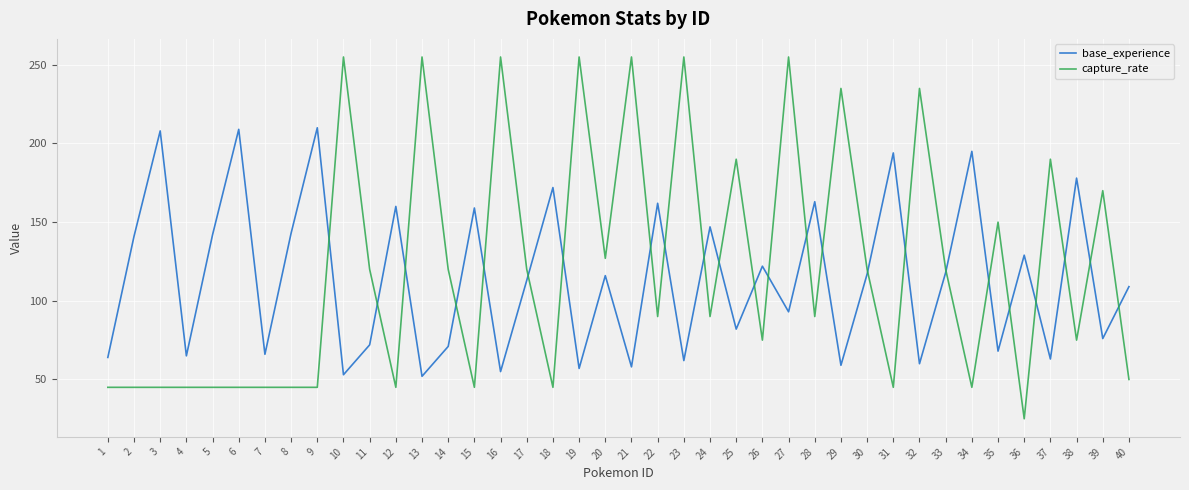

How many lines are shown in the chart?

2